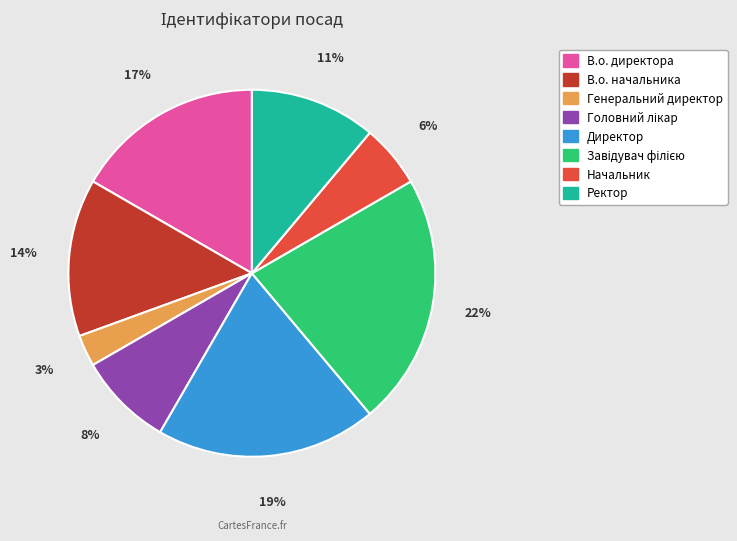

Which slice is the smallest?

Генеральний директор